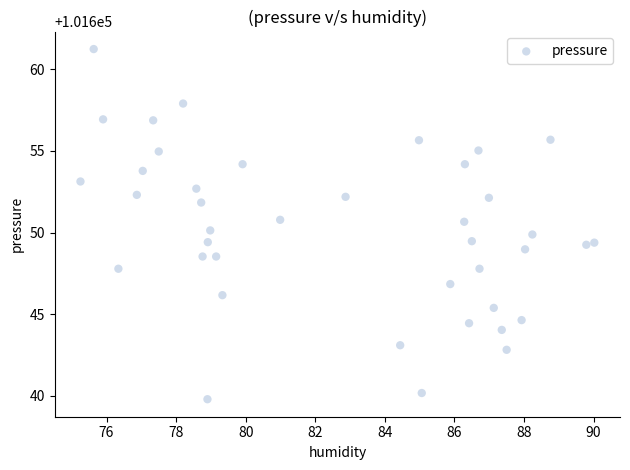

What is the range of Y values (max minus min)?

21.5